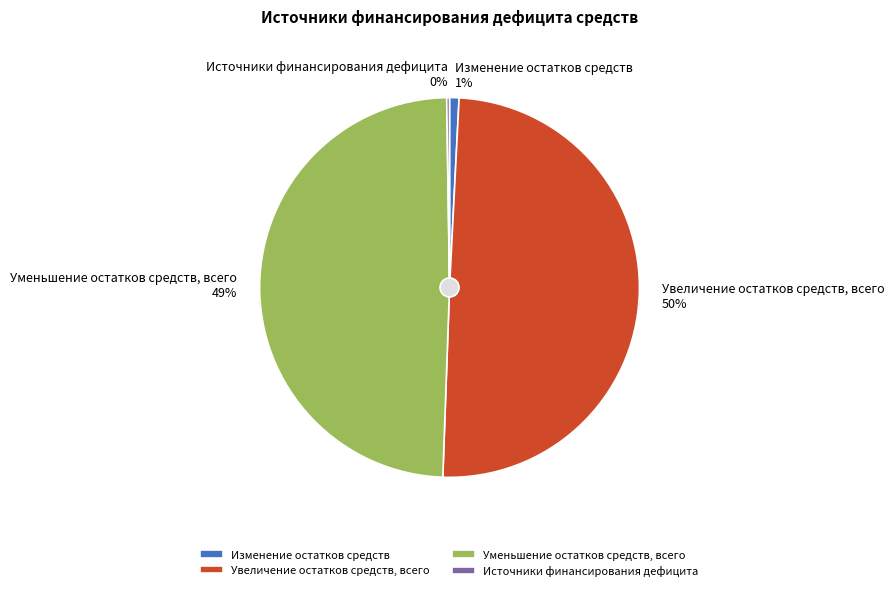

The Доходы от переоценки активов slice represents 1% of the pie. True or false?

False